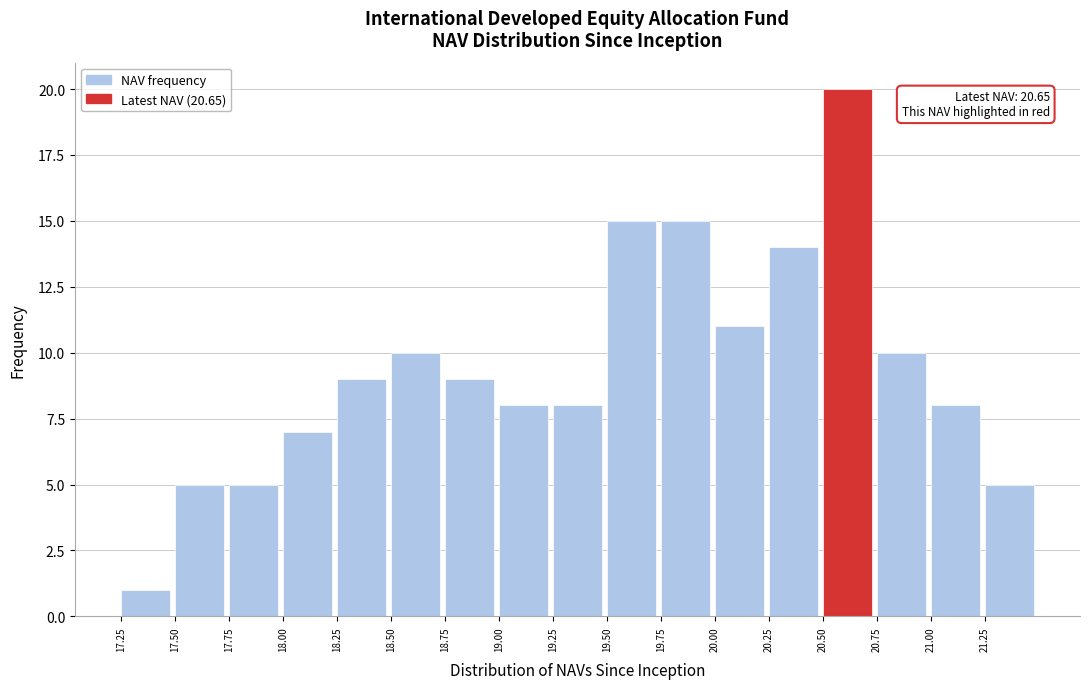

Over which range of the x-axis is the bar tallest?

20.50 to 20.75